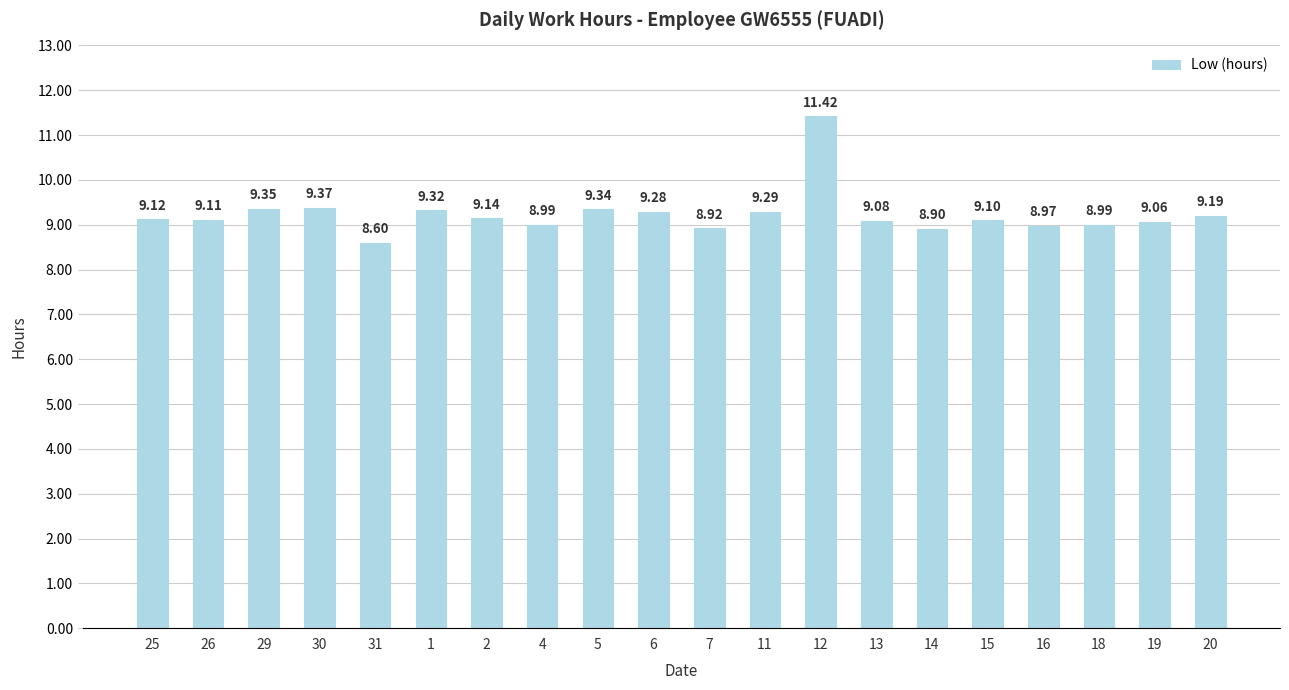

At which label does the data first exceed 9?

25